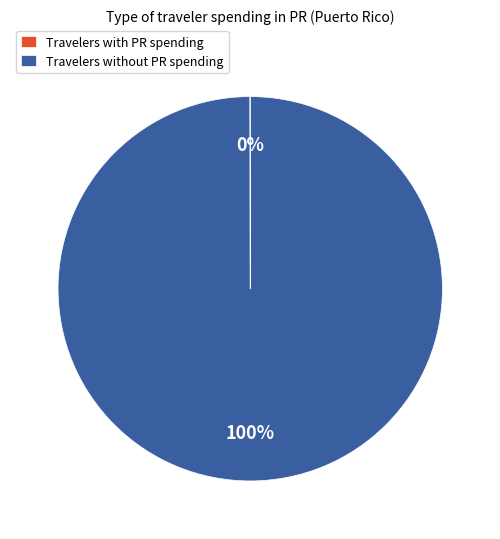

Which slice is the largest?

Travelers without PR spending